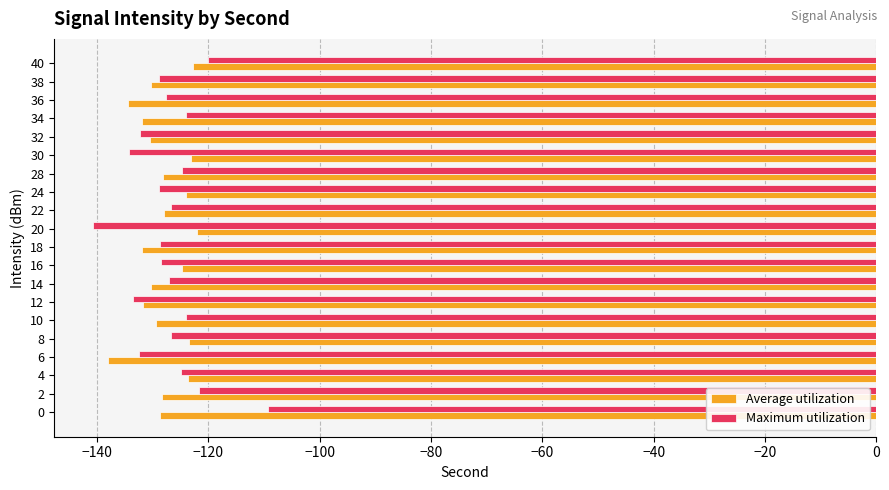

What is the sum of all Average utilization values?

-2565.8